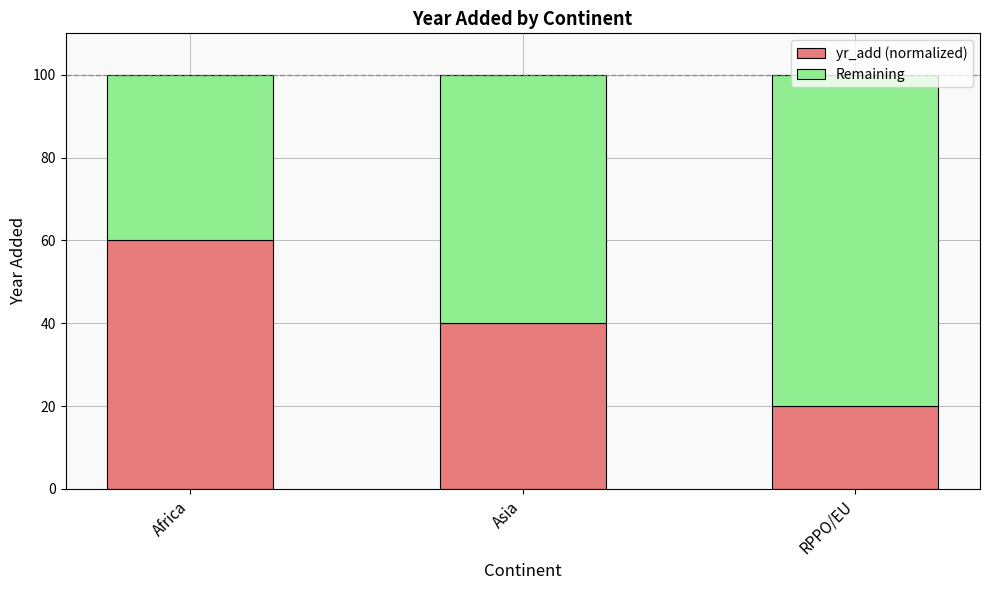

True or false: yr_add (normalized) has a value of 40 at Asia.

True